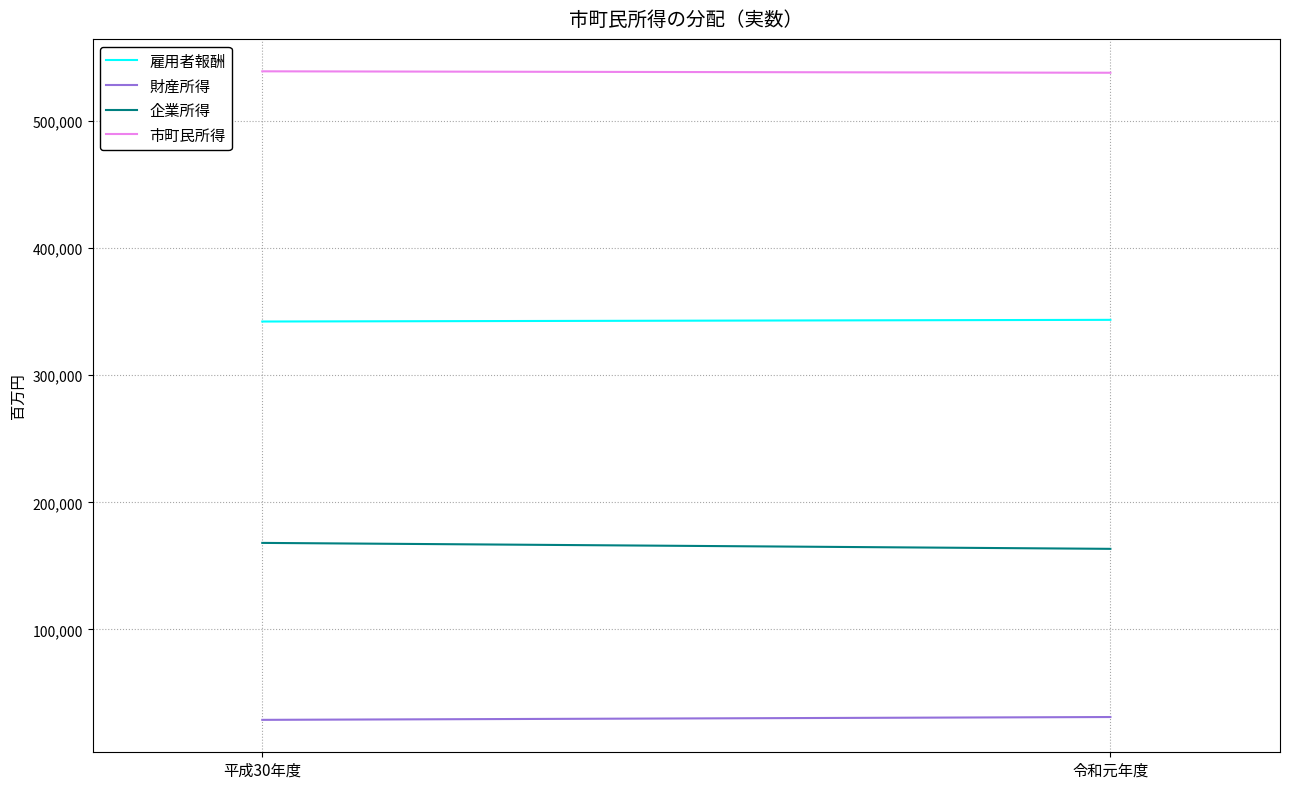

What are all the series names shown in the legend?

雇用者報酬, 財産所得, 企業所得, 市町民所得